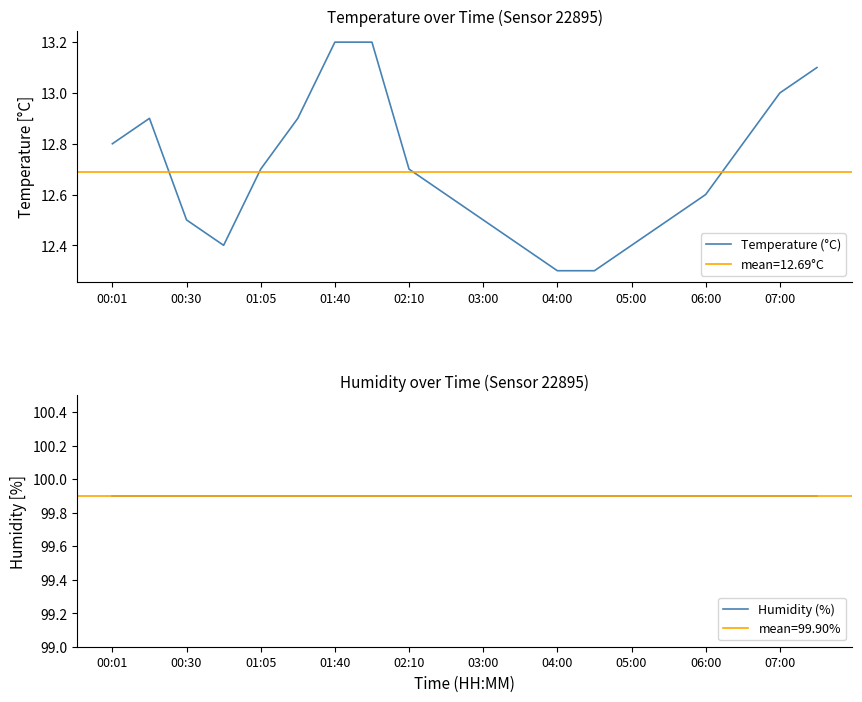

What is the lowest value of the Temperature (°C) series?

12.3